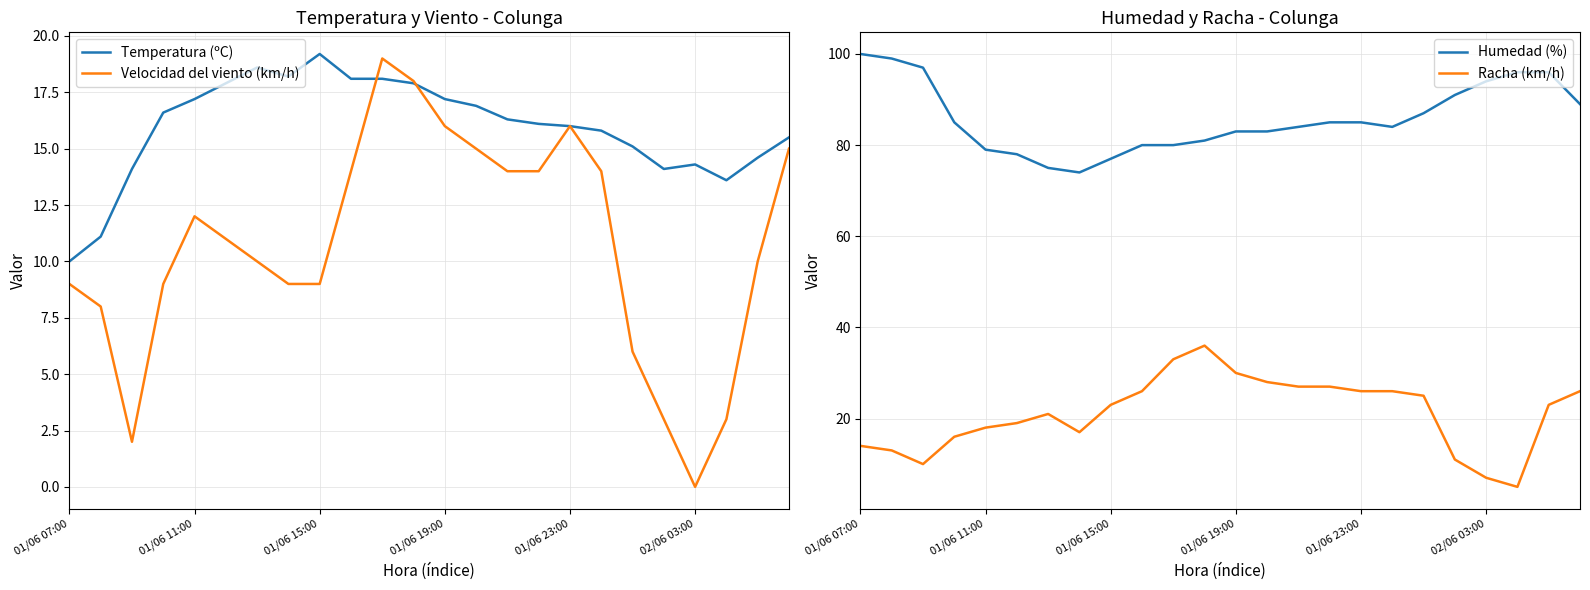

How many interior local valleys does the Racha (km/h) series have?

3